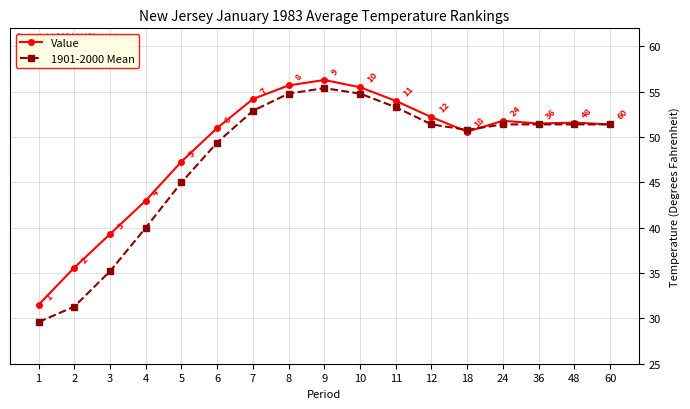

At which category does the chart reach its peak across all series?

9